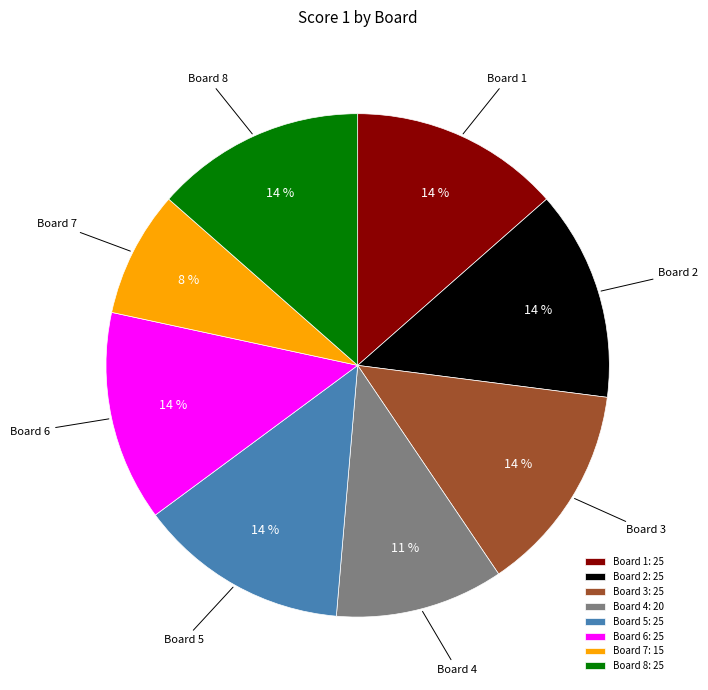

Is Board 5 the majority of the pie?

No